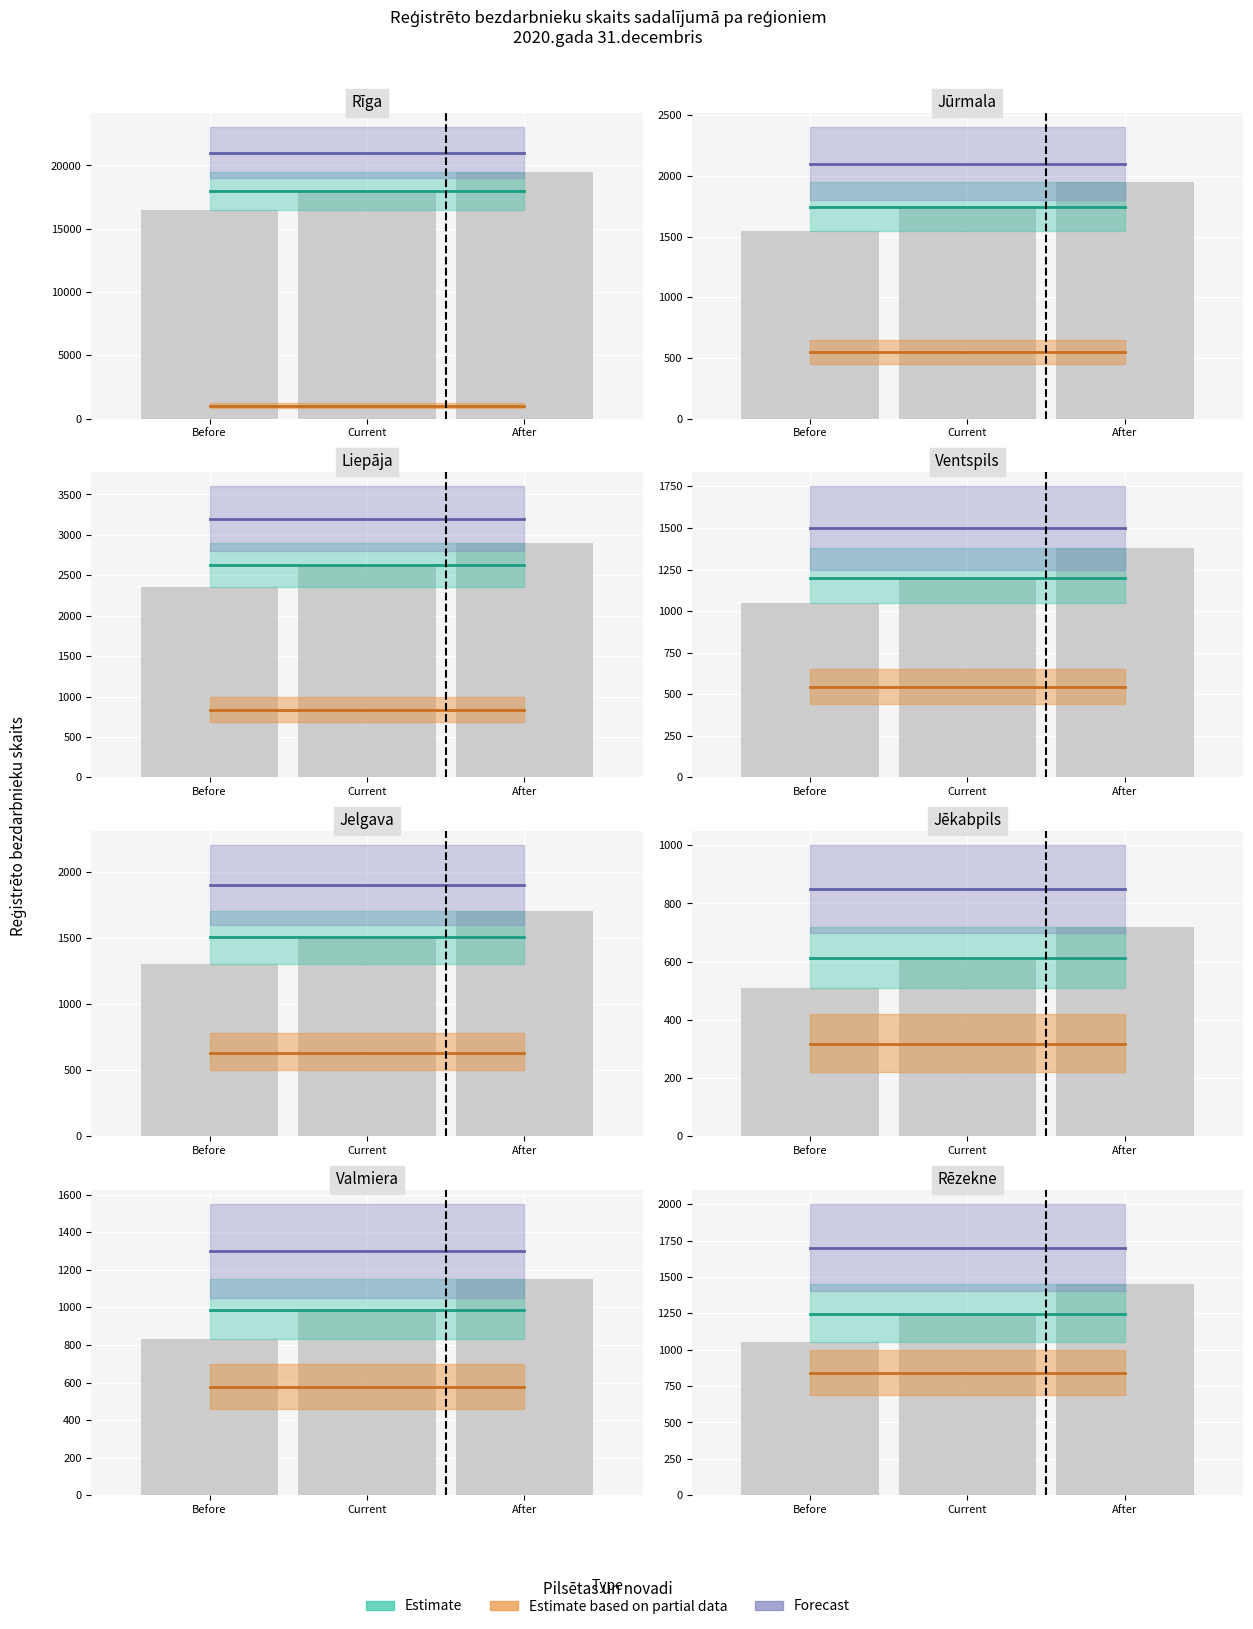

Are the bars horizontal?

No